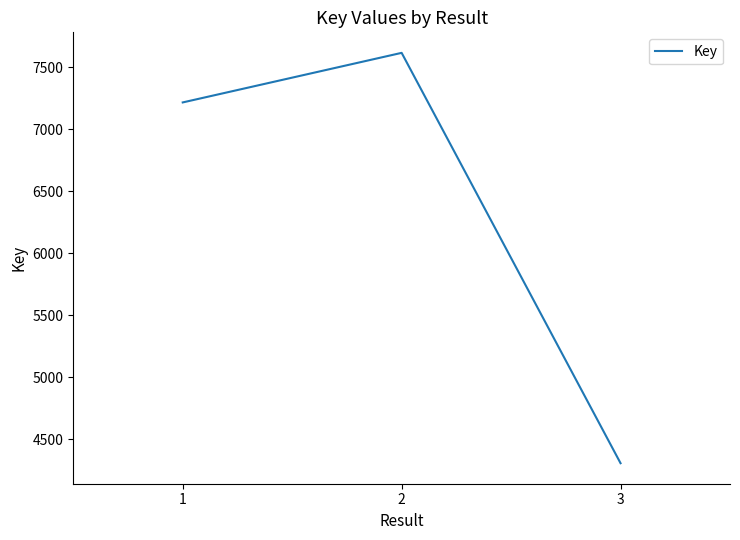

List the labels in order of value, smallest first.

3, 1, 2